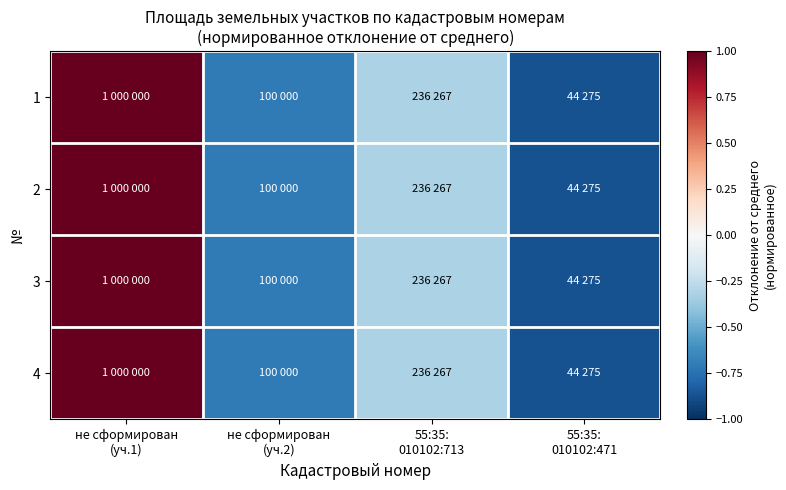

How many data points does each series have?

4